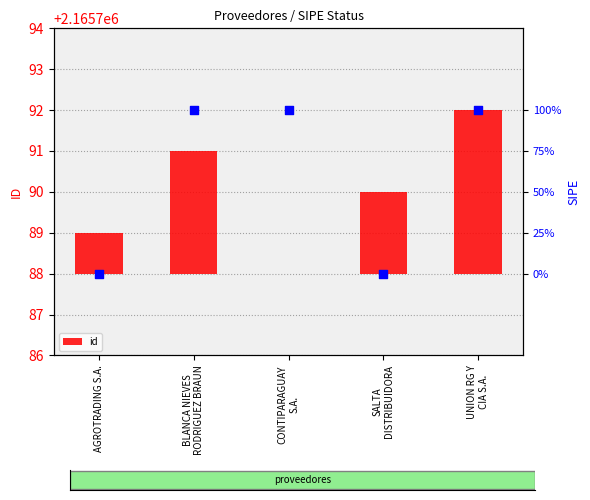

What is the change in value from BLANCA NIEVES
RODRIGUEZ BRAUN to CONTIPARAGUAY
S.A.?

-3